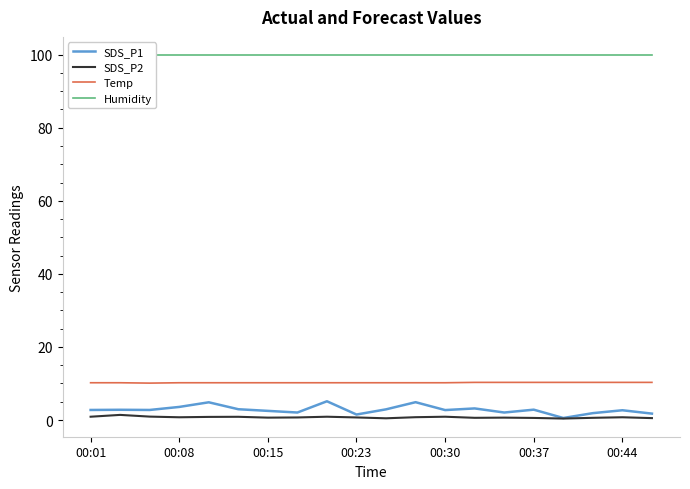

The SDS_P2 series shows 0.9 at 00:01. True or false?

True